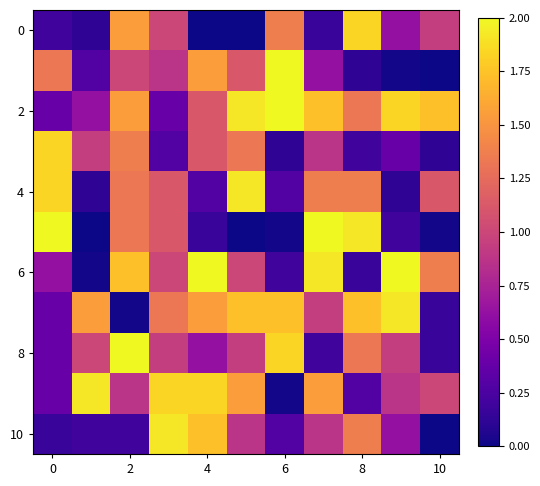

Which series has the largest total across all categories?

2